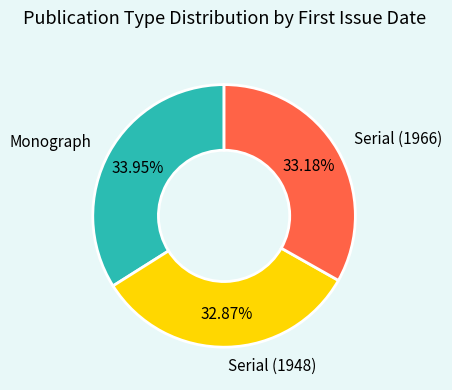

What portion of the pie excludes Serial (1966)?

66.8%